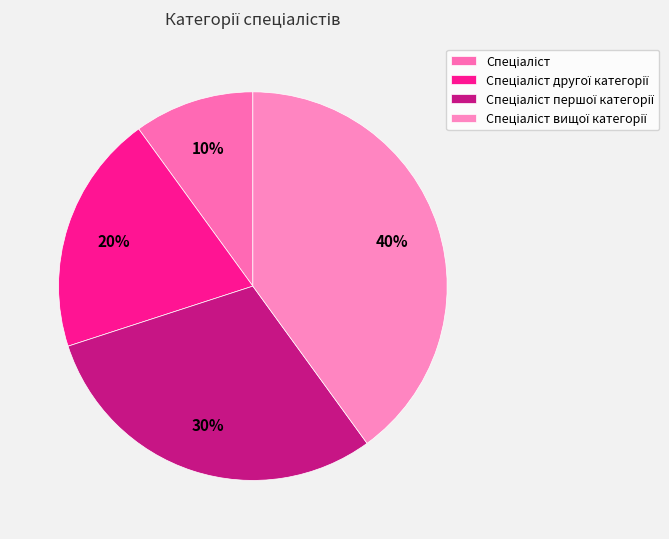

What is the change in value from Спеціаліст першої категорії to Спеціаліст вищої категорії?

+1